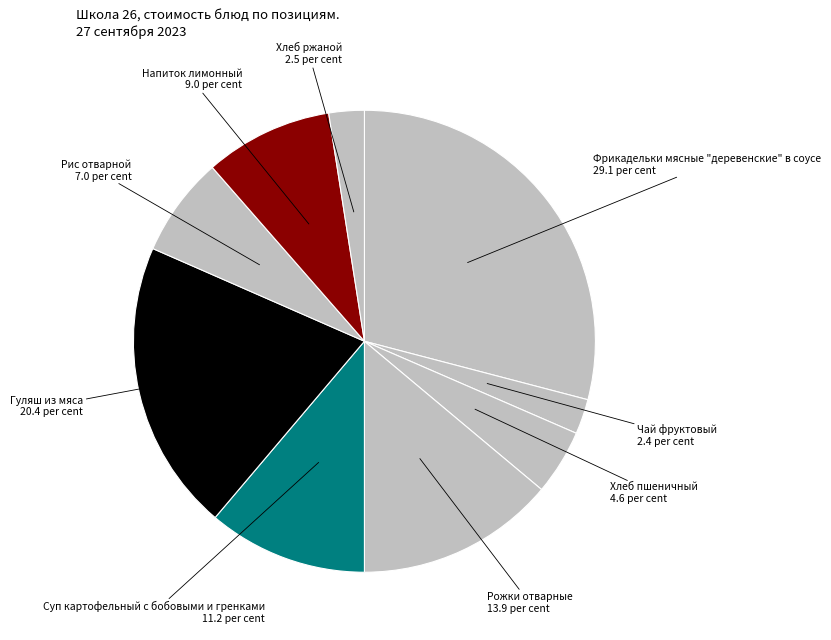

What is the largest slice in the pie chart?

Фрикадельки мясные "деревенские" в соусе